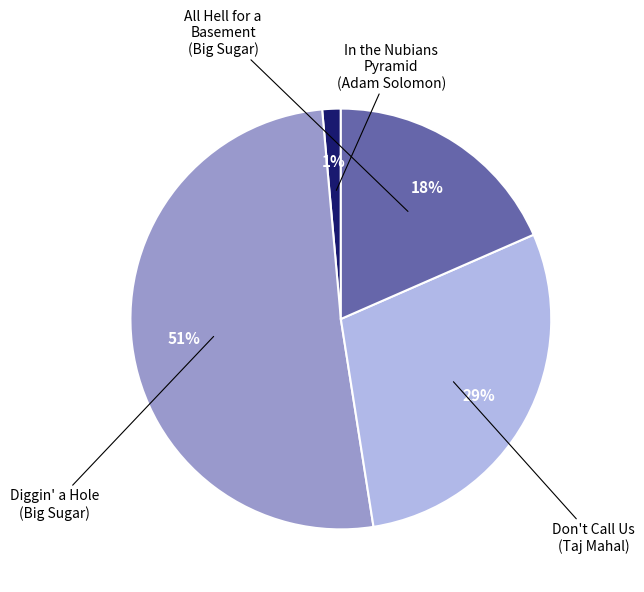

To the nearest percent, what is the average slice percentage?

25%